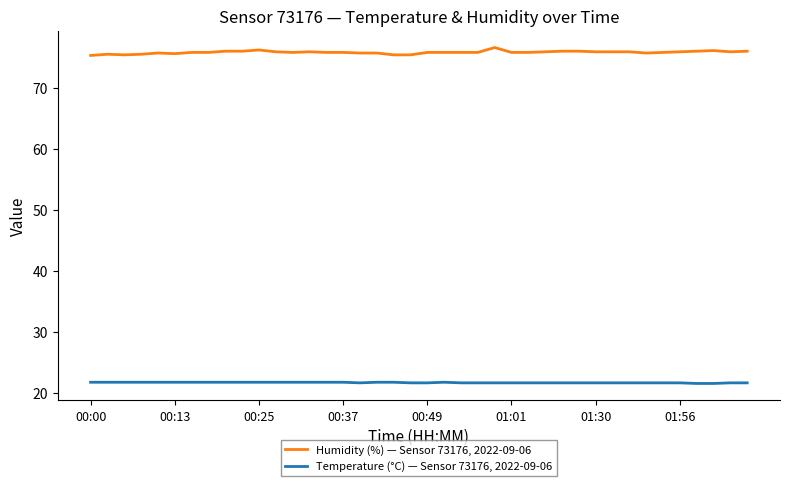

List the series in order of their overall mean, highest first.

Humidity (%) — Sensor 73176, 2022-09-06, Temperature (°C) — Sensor 73176, 2022-09-06